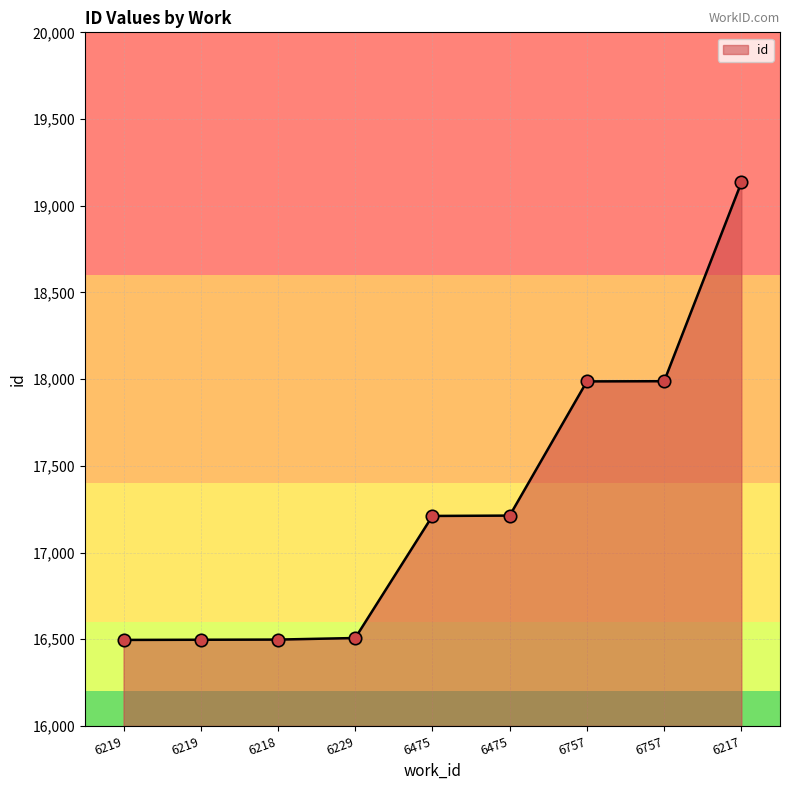

What is the change in value from 6475 to 6217?

+1921